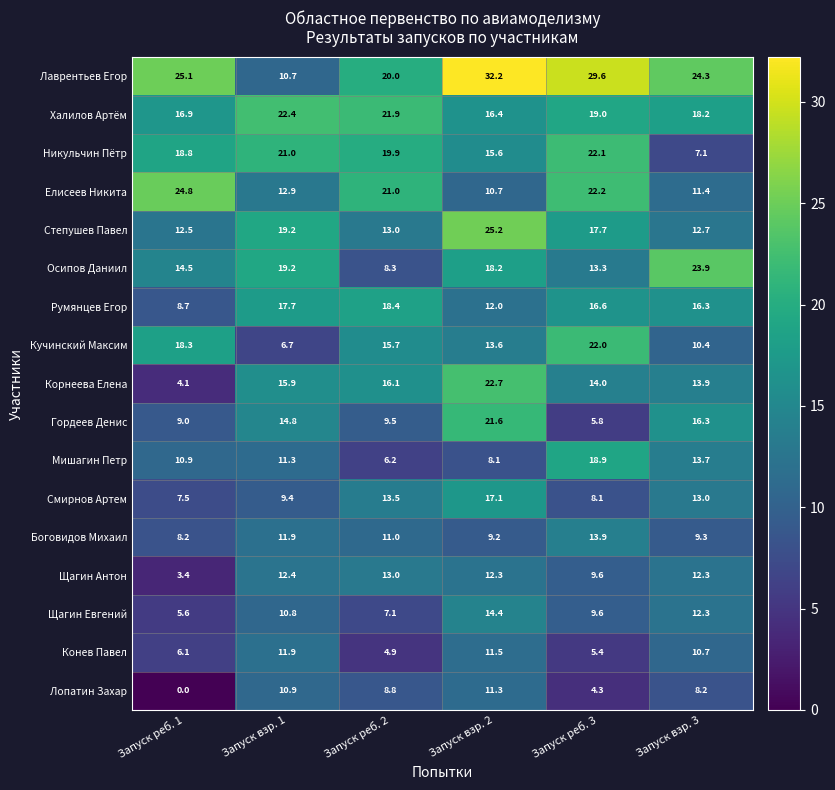

Rank the categories by Мишагин Петр value from lowest to highest.

Запуск реб. 2, Запуск взр. 2, Запуск реб. 1, Запуск взр. 1, Запуск взр. 3, Запуск реб. 3